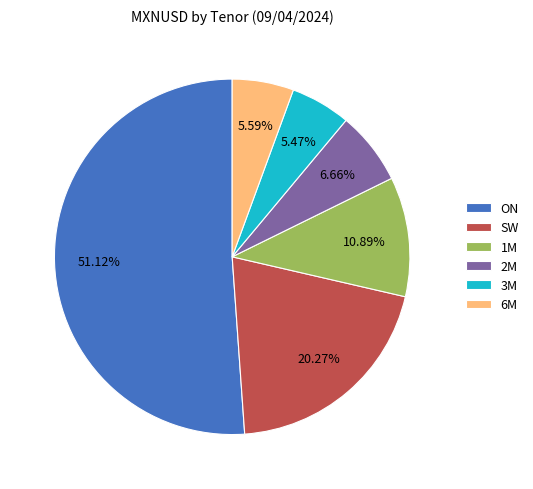

Do 2M and 3M together represent more than half of the pie?

No